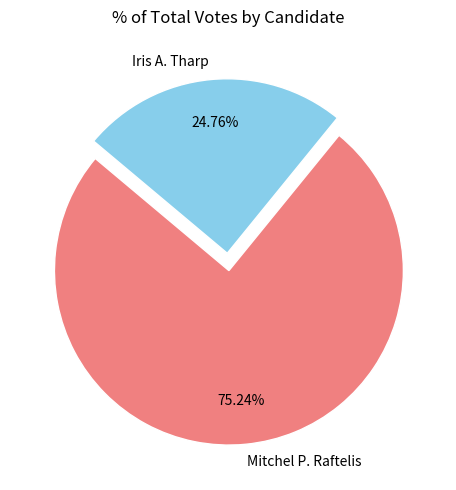

To the nearest percent, what is the difference between the largest and smallest slice percentages?

50%